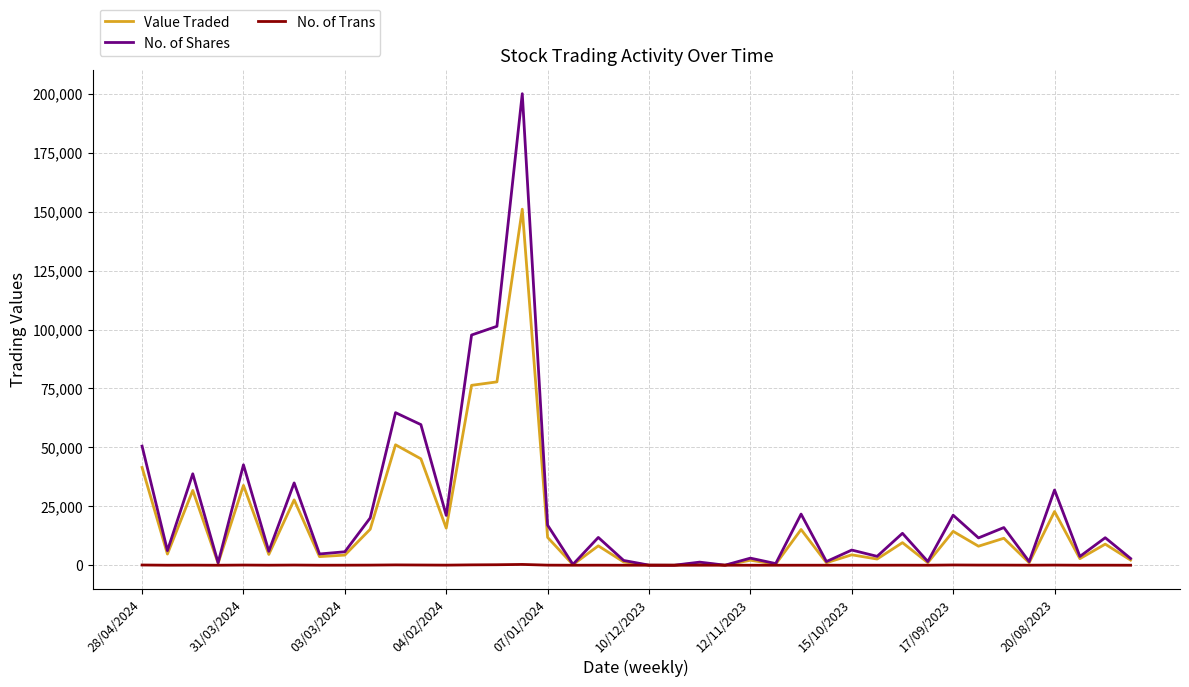

List the series in order of their peak value, highest first.

No. of Shares, Value Traded, No. of Trans